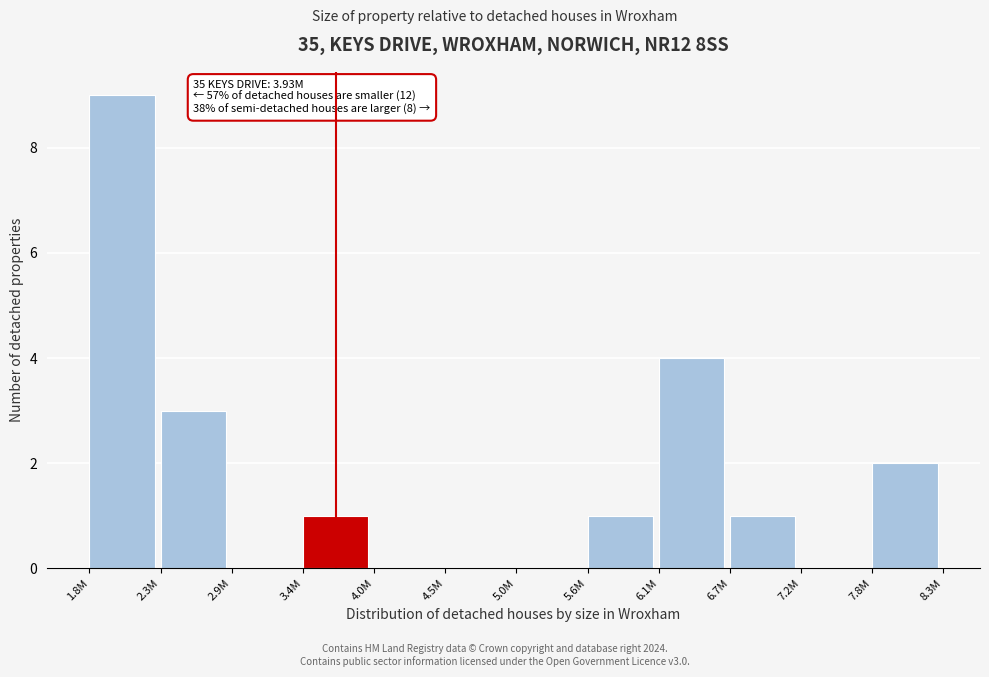

Reading left to right, what are all the values shown in this chart?

1.8M=9	2.3M=3	2.9M=0	3.4M=1	4.0M=0	4.5M=0	5.0M=0	5.6M=1	6.1M=4	6.7M=1	7.2M=0	7.8M=2